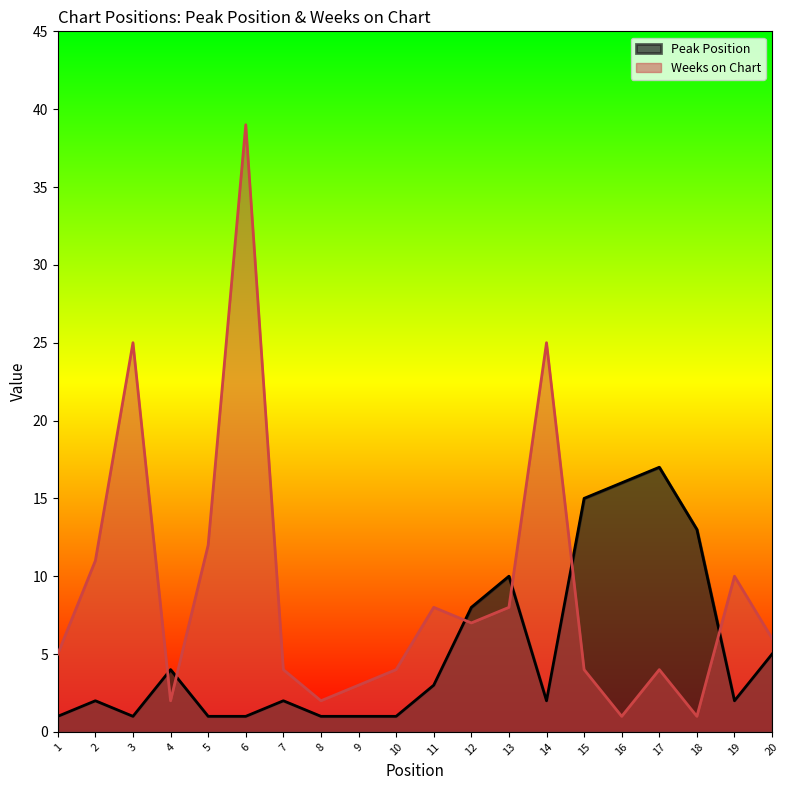

At how many categories does at least one series exceed 4?

15